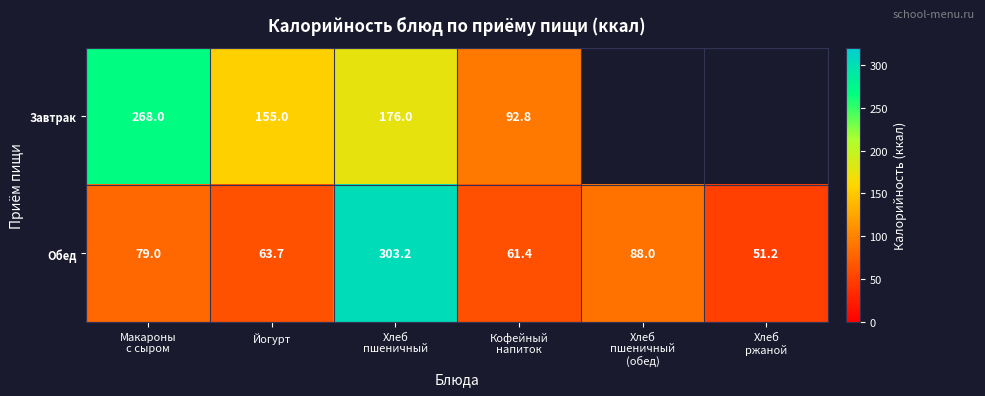

What is the lowest value of the Обед series?

51.2